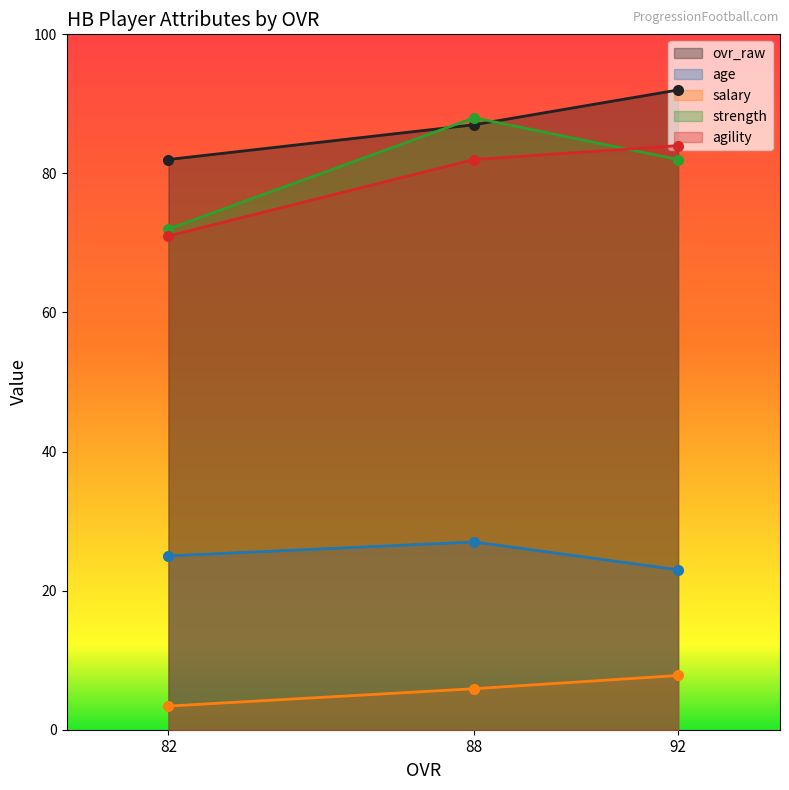

How many values in the age series are below 25?

1